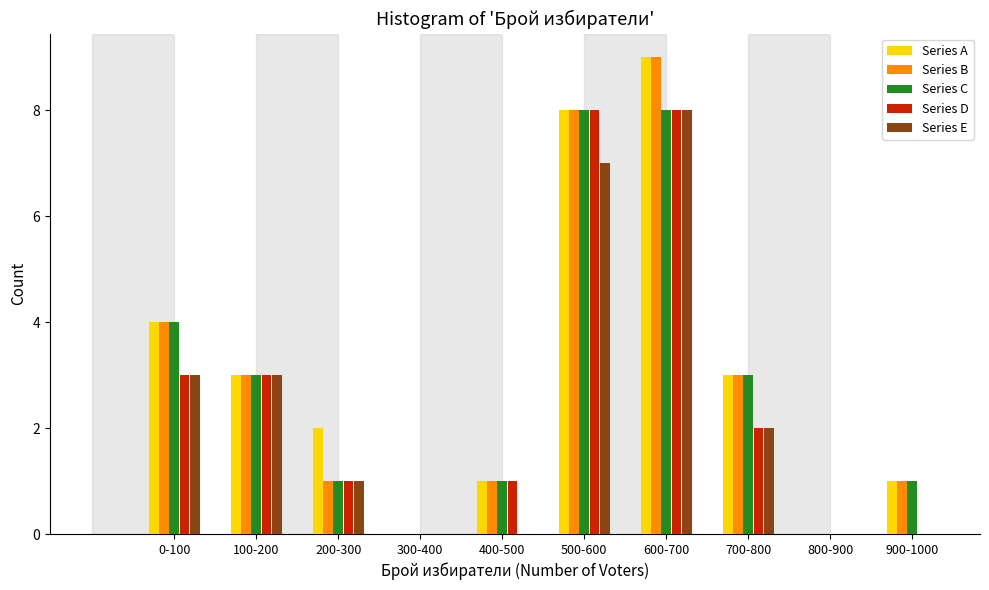

What is the total value across all series at 100-200?

15